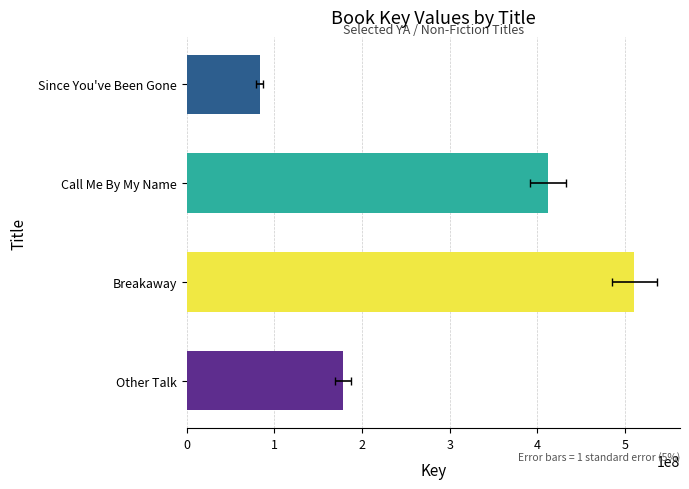

How many data points are above 412415838?

1